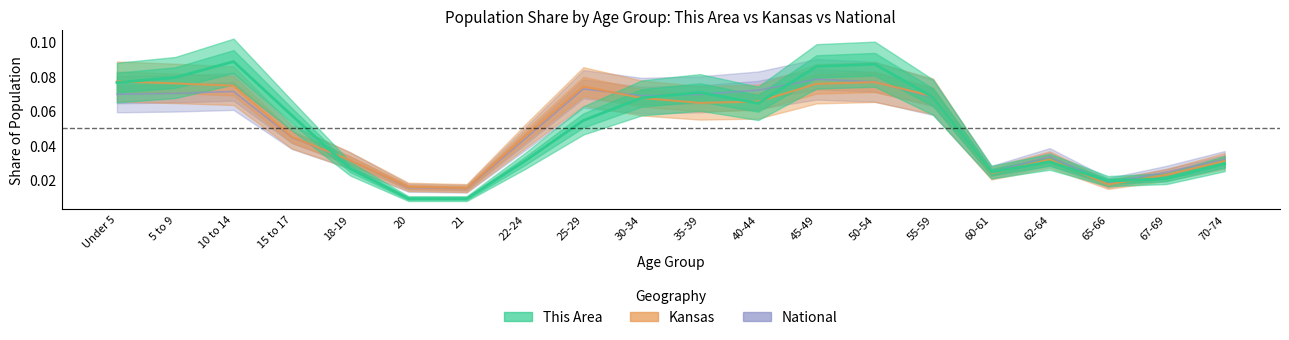

Reading left to right, transcribe all the data shown in this chart.

This Area: Under 5=0.1	5 to 9=0.1	10 to 14=0.1	15 to 17=0.1	18-19=0.0	20=0.0	21=0.0	22-24=0.0	25-29=0.1	30-34=0.1	35-39=0.1	40-44=0.1	45-49=0.1	50-54=0.1	55-59=0.1	60-61=0.0	62-64=0.0	65-66=0.0	67-69=0.0	70-74=0.0
Kansas: Under 5=0.1	5 to 9=0.1	10 to 14=0.1	15 to 17=0.0	18-19=0.0	20=0.0	21=0.0	22-24=0.0	25-29=0.1	30-34=0.1	35-39=0.1	40-44=0.1	45-49=0.1	50-54=0.1	55-59=0.1	60-61=0.0	62-64=0.0	65-66=0.0	67-69=0.0	70-74=0.0
National: Under 5=0.1	5 to 9=0.1	10 to 14=0.1	15 to 17=0.0	18-19=0.0	20=0.0	21=0.0	22-24=0.0	25-29=0.1	30-34=0.1	35-39=0.1	40-44=0.1	45-49=0.1	50-54=0.1	55-59=0.1	60-61=0.0	62-64=0.0	65-66=0.0	67-69=0.0	70-74=0.0